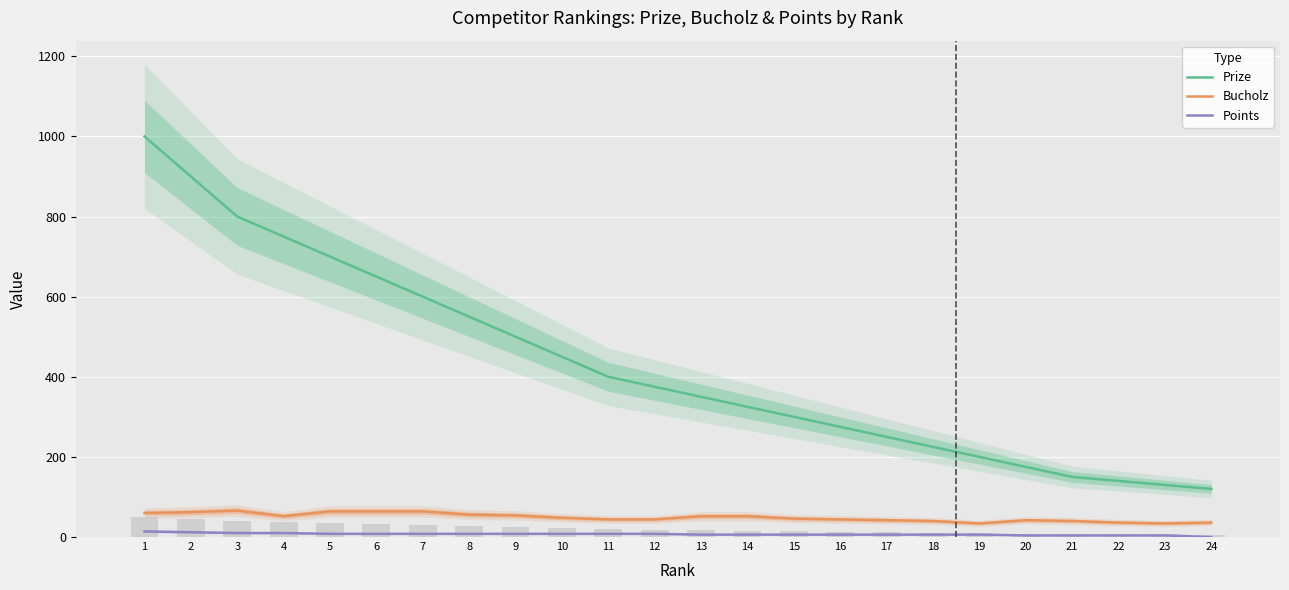

Reading right to left, extract all data points from this chart.

Prize: 120	130	140	150	175	200	225	250	275	300	325	350	375	400	450	500	550	600	650	700	750	800	900	1000
Bucholz: 36	34	36	40	42	34	40	42	44	46	52	52	44	44	48	54	56	64	64	64	52	66	62	60
Points: 0	4	4	4	4	6	6	6	6	6	6	6	8	8	8	8	8	8	8	8	10	10	12	14